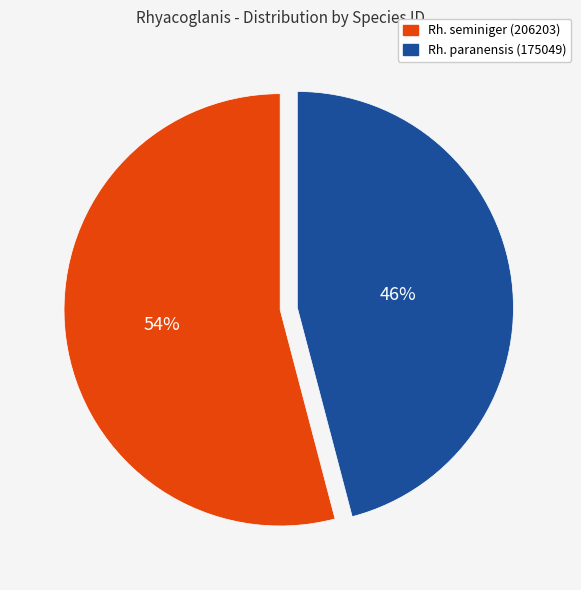

To the nearest percent, what is the average slice percentage?

50%